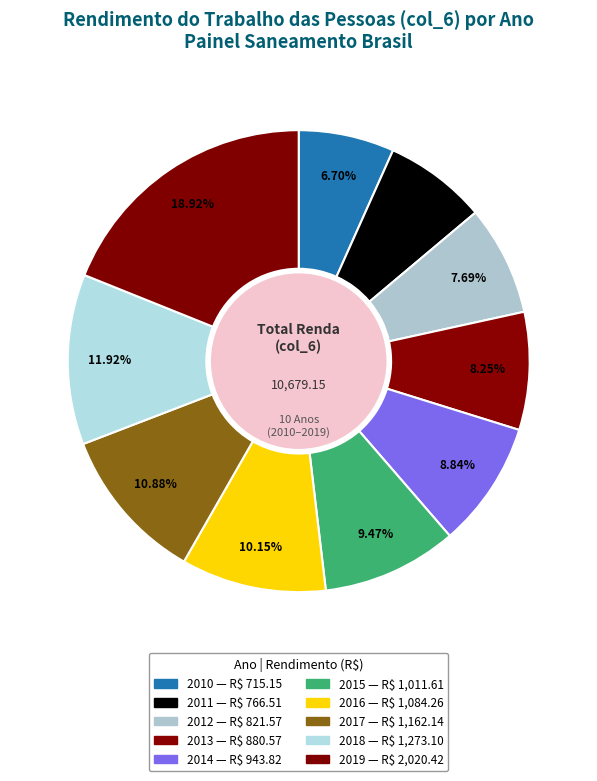

Is 2015 the majority of the pie?

No